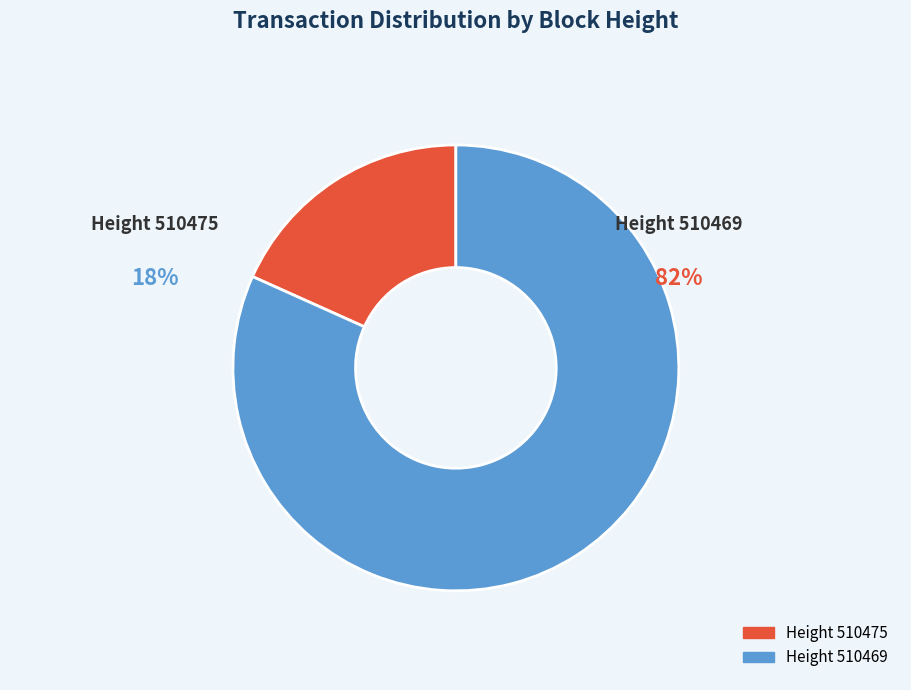

How many segments does this pie chart have?

2